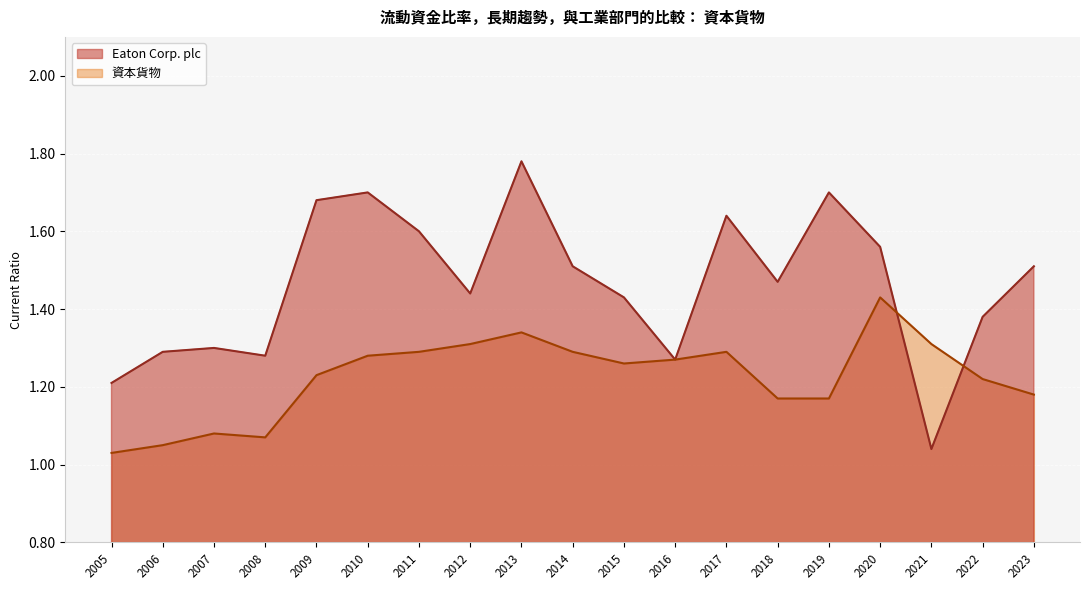

How many intersections are there between Eaton Corp. plc and 資本貨物?

2